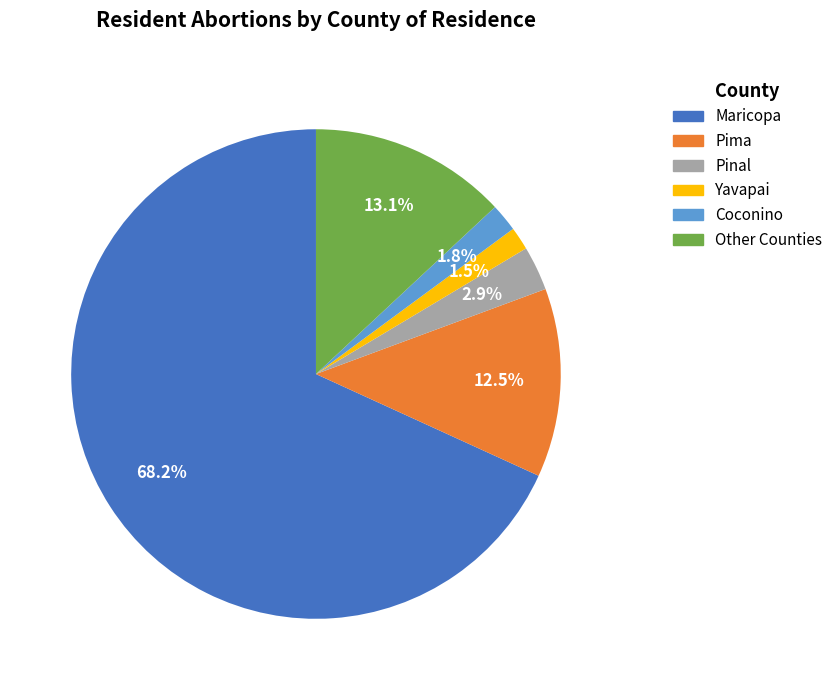

Is there any slice that represents more than half of the pie?

Yes